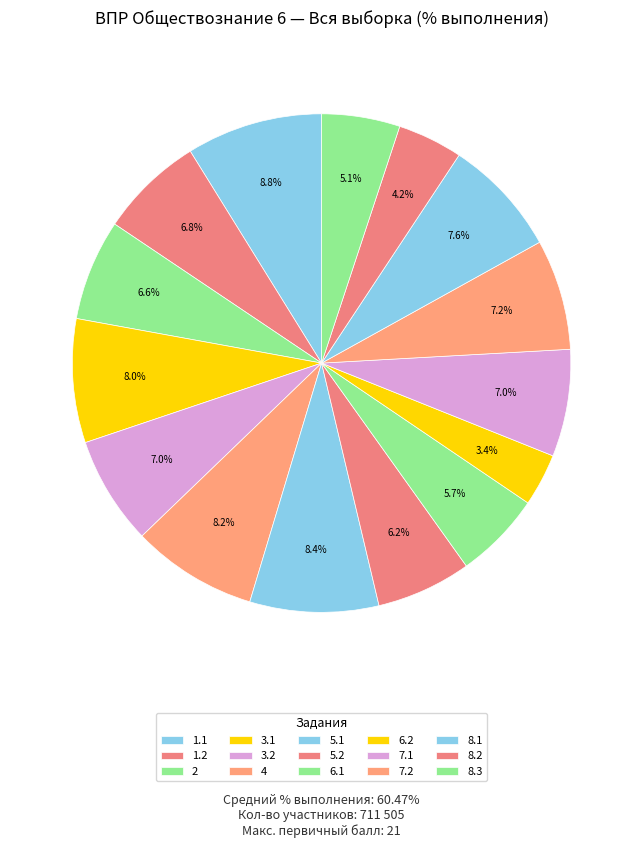

Is there a majority slice in this chart?

No